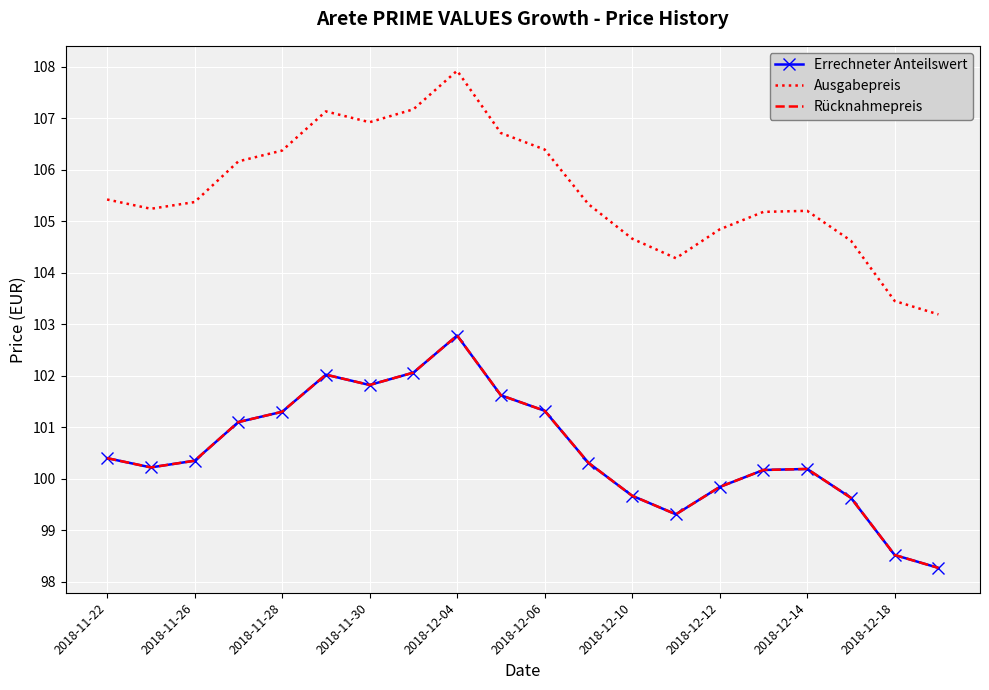

How many lines are shown in the chart?

3